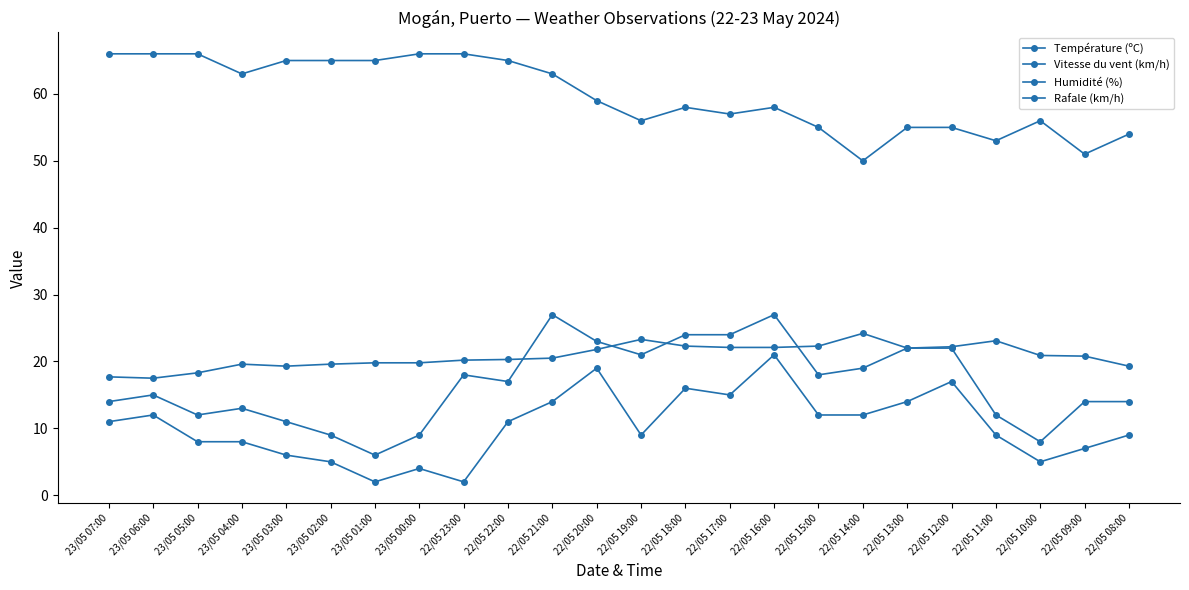

What is the highest value of the Température (ºC) series?

24.2